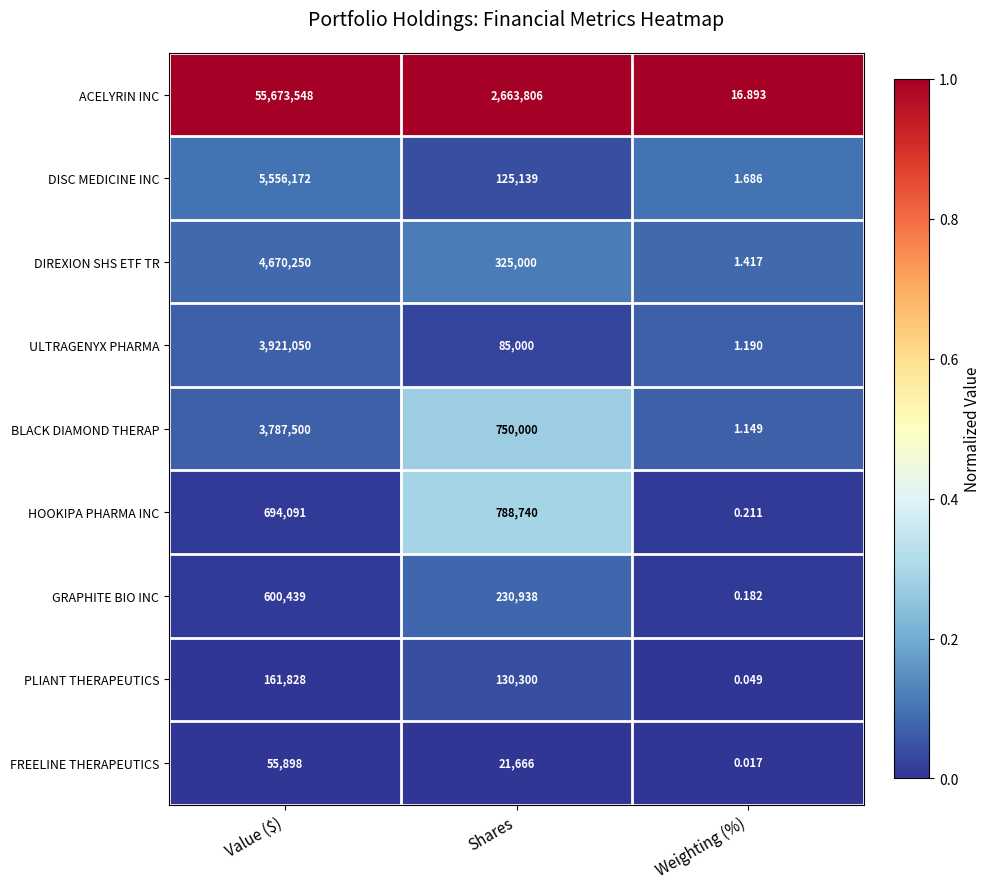

At how many categories does at least one series exceed 0?

3